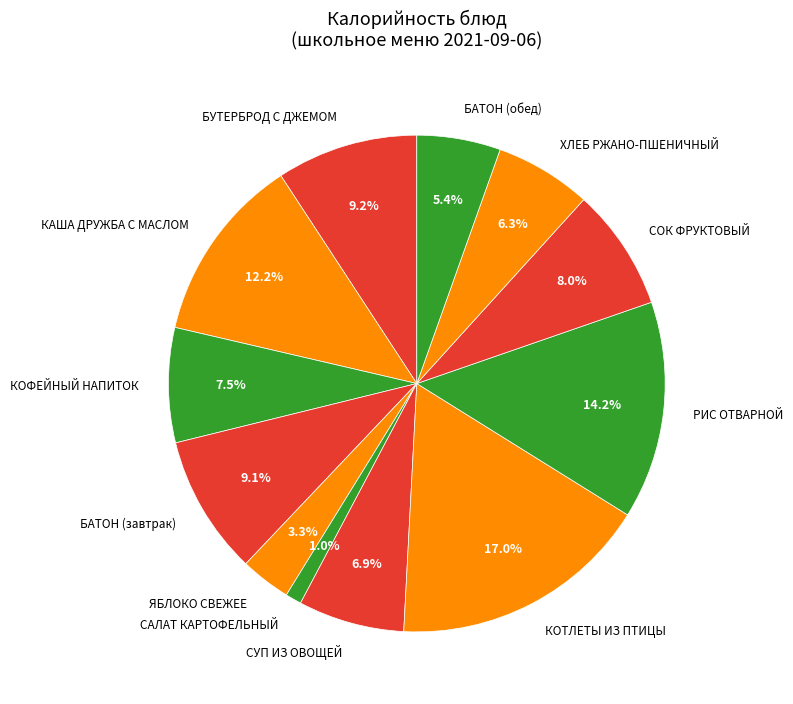

Which category has the biggest portion of the pie?

КОТЛЕТЫ ИЗ ПТИЦЫ